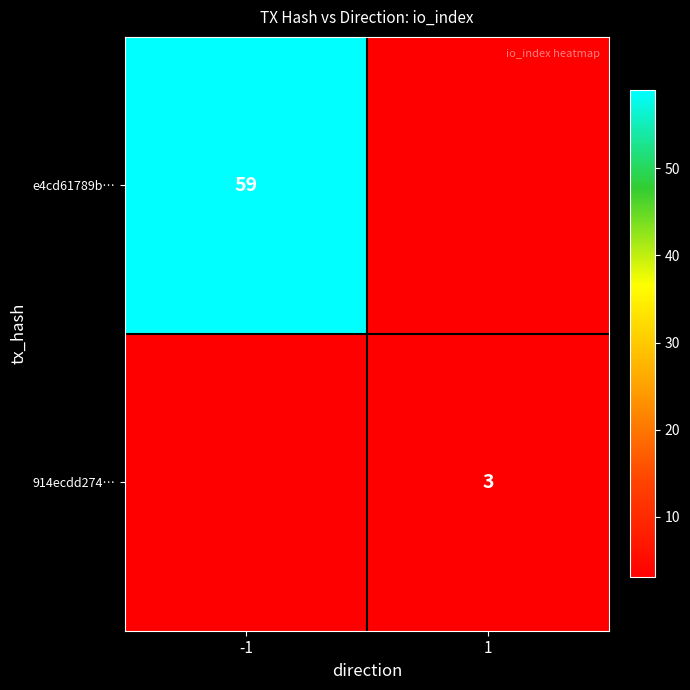

True or false: 914ecdd274… has a value of 3 at 1.

True